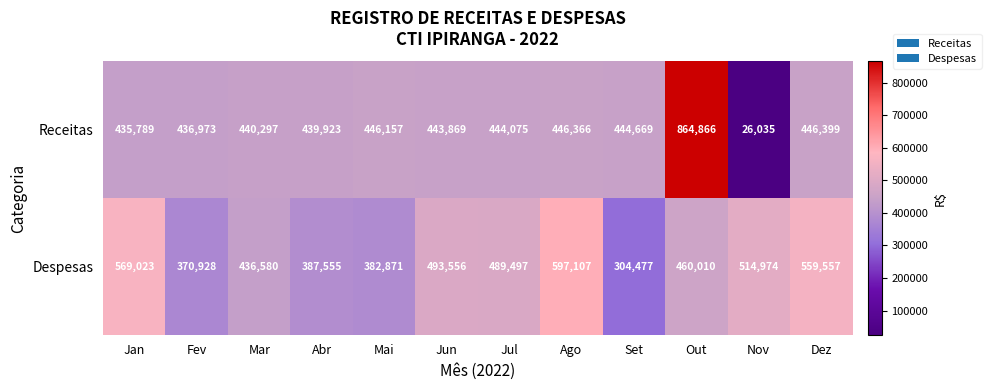

Rank the series by their maximum value, from lowest to highest.

Despesas, Receitas